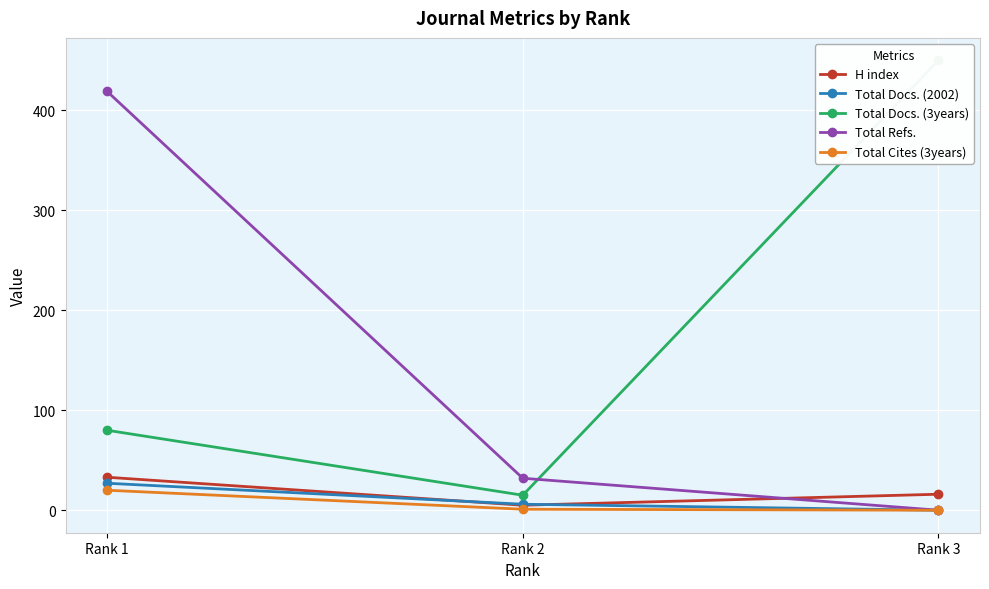

What is the difference between the maximum and second lowest values in the H index series?

17